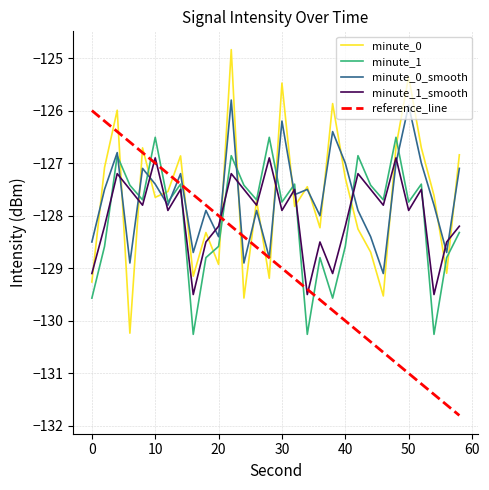

What is the highest value of the minute_0 series?

-124.8